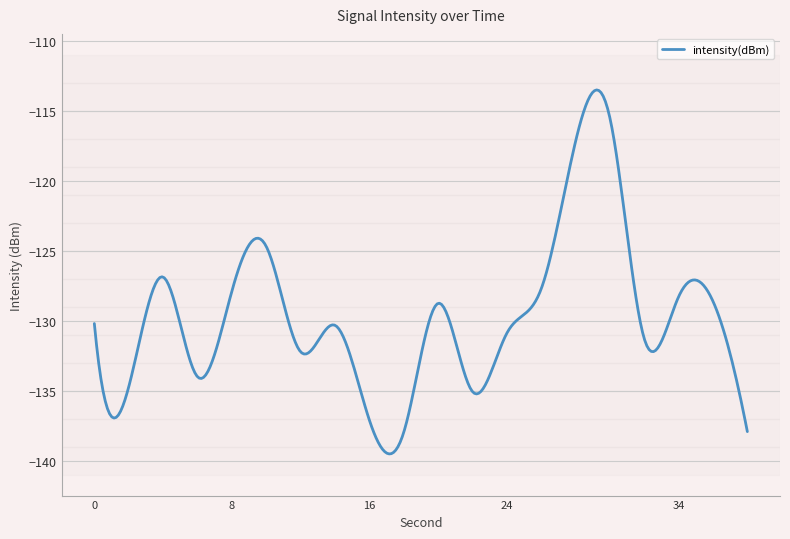

How many lines are shown in the chart?

1